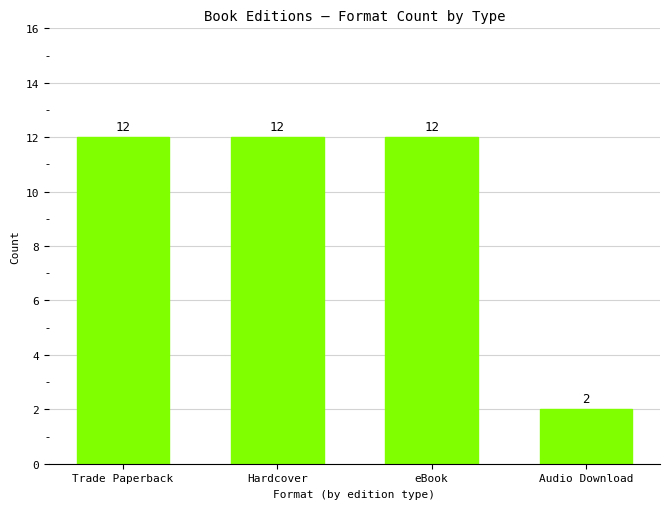

Reading left to right, what are all the values shown in this chart?

12	12	12	2